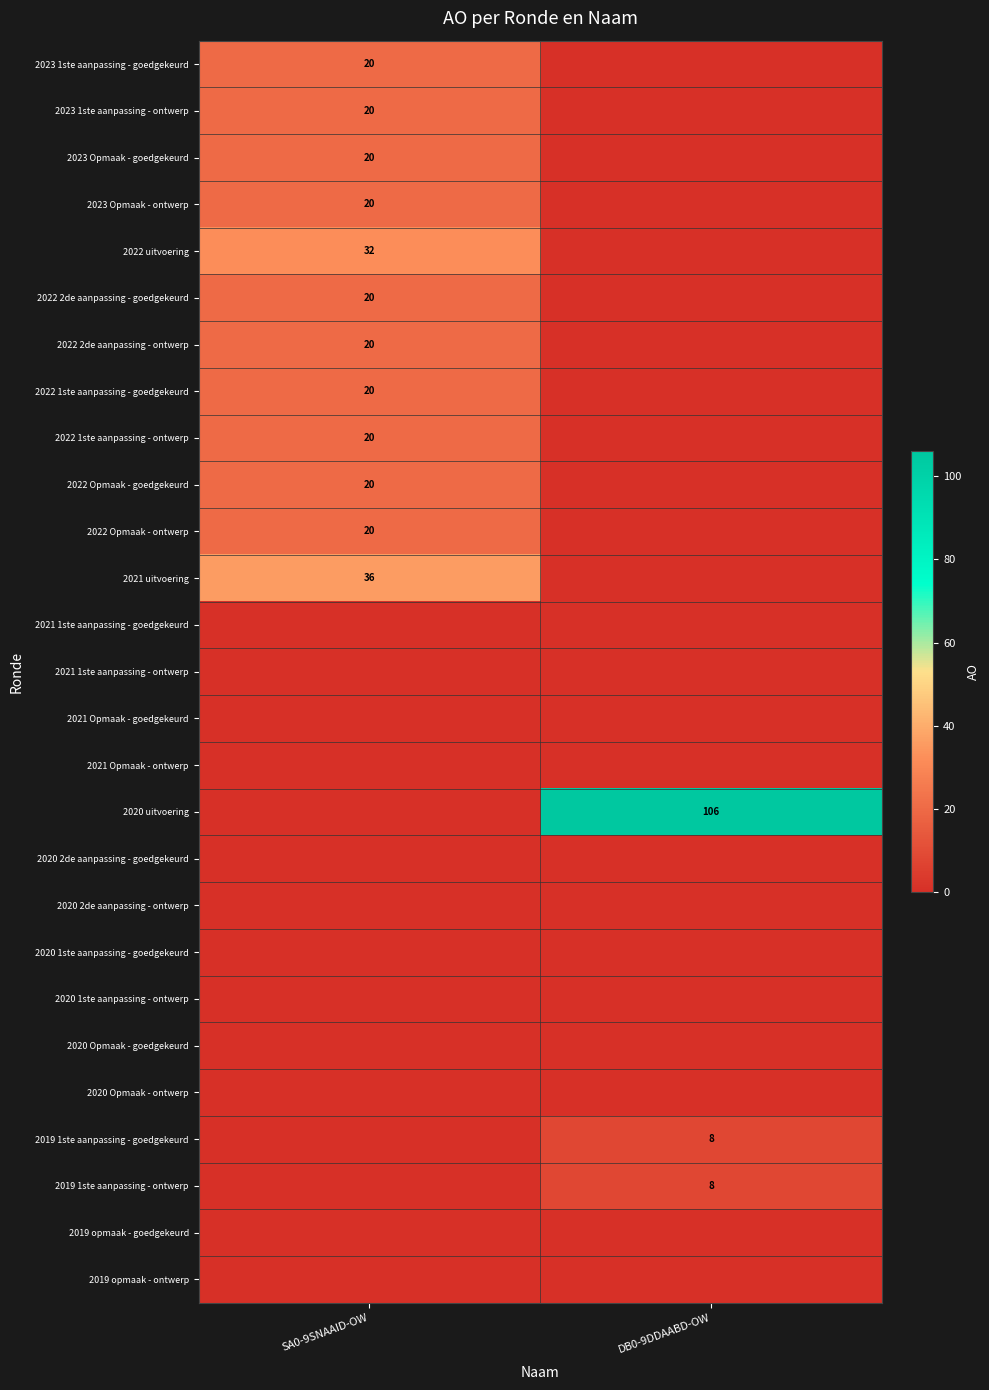

Which label corresponds to the smallest value in the chart?

DB0-9DDAABD-OW